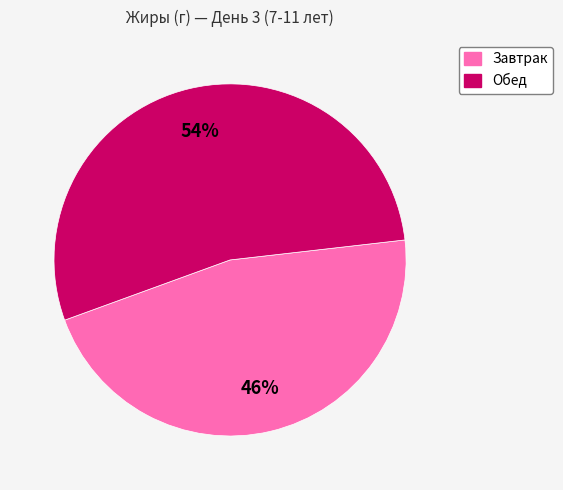

Does any single category account for the majority?

Yes